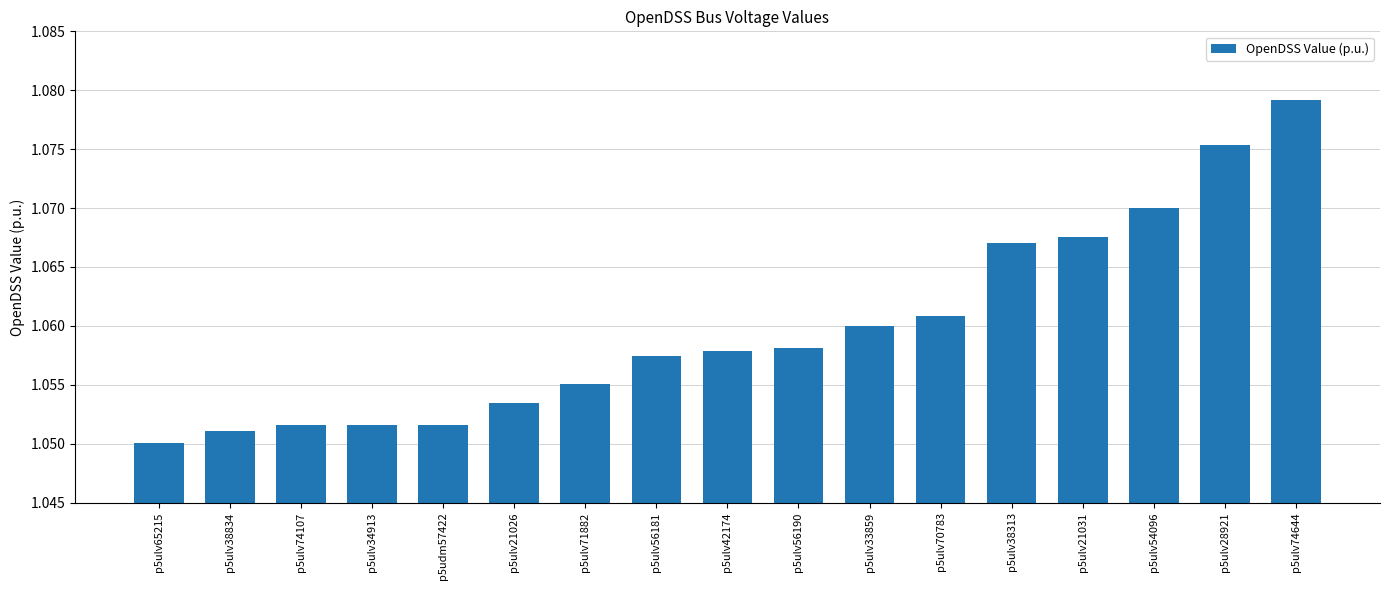

Count the number of categories in the chart.

17